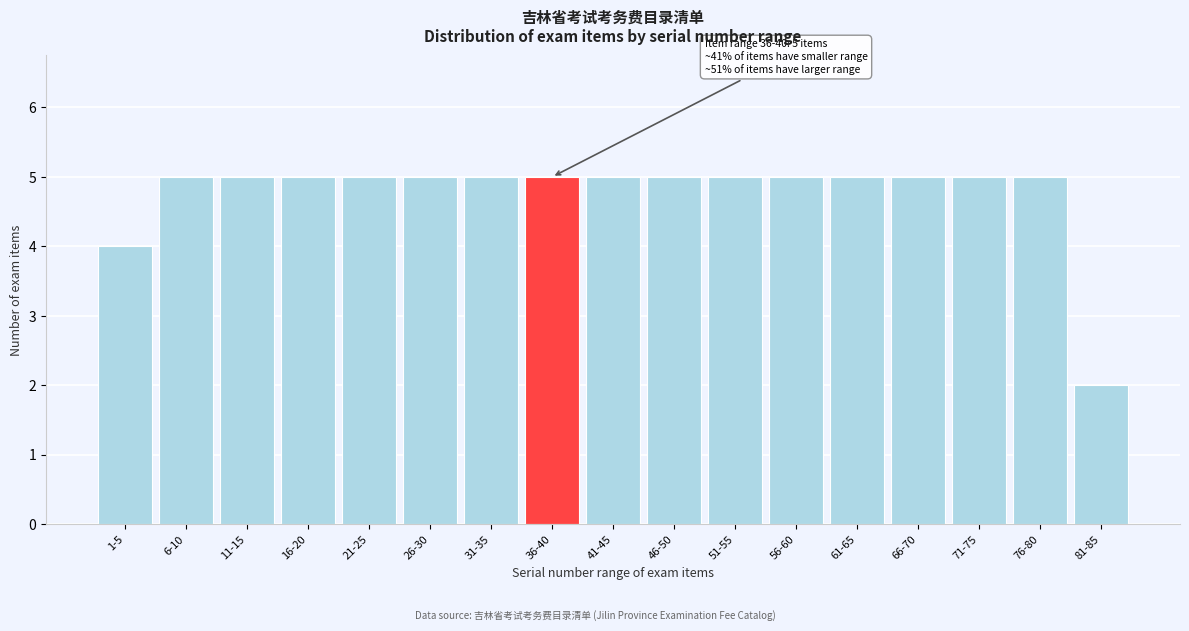

Reading right to left, list all the values displayed in this chart.

81-85=2	76-80=5	71-75=5	66-70=5	61-65=5	56-60=5	51-55=5	46-50=5	41-45=5	36-40=5	31-35=5	26-30=5	21-25=5	16-20=5	11-15=5	6-10=5	1-5=4